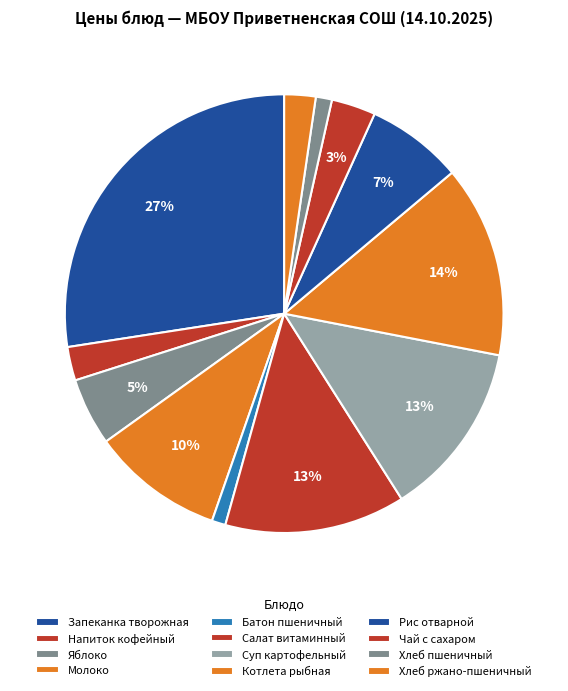

How much of the chart is everything except Яблоко?

95.0%